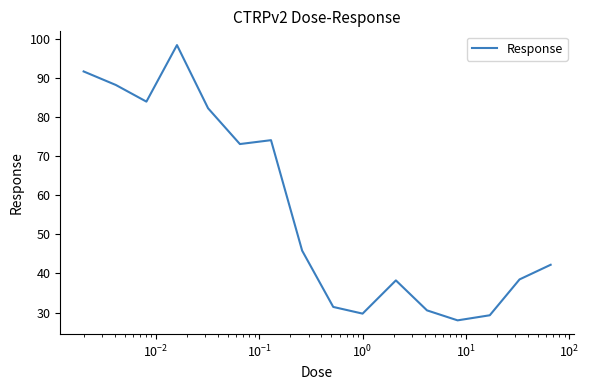

What is the greatest value displayed?

98.3